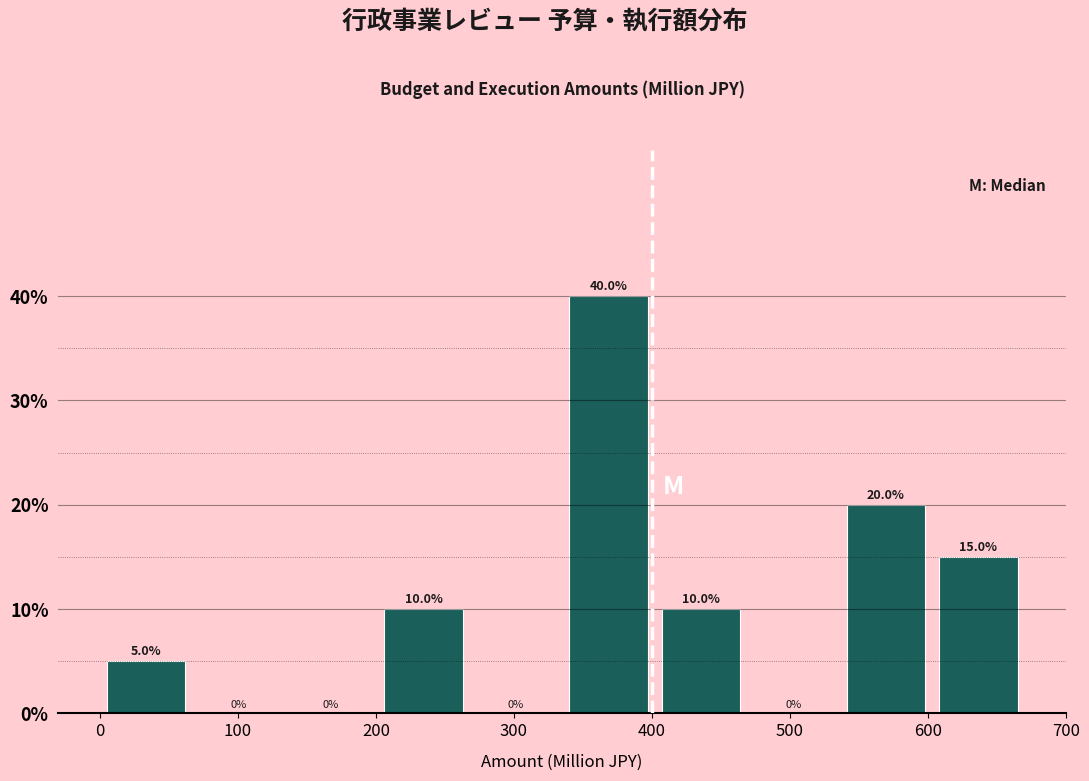

Reading left to right, transcribe this chart: for each bar, give the range it covers on the x-axis and its height. The bar edges are not printed on the chart, so give them approximately, as read against the axis.

0 to 67: 5.0
67 to 134: 0.0
134 to 201: 0.0
201 to 268: 10.0
268 to 335: 0.0
335 to 402: 40.0
402 to 469: 10.0
469 to 536: 0.0
536 to 603: 20.0
603 to 670: 15.0